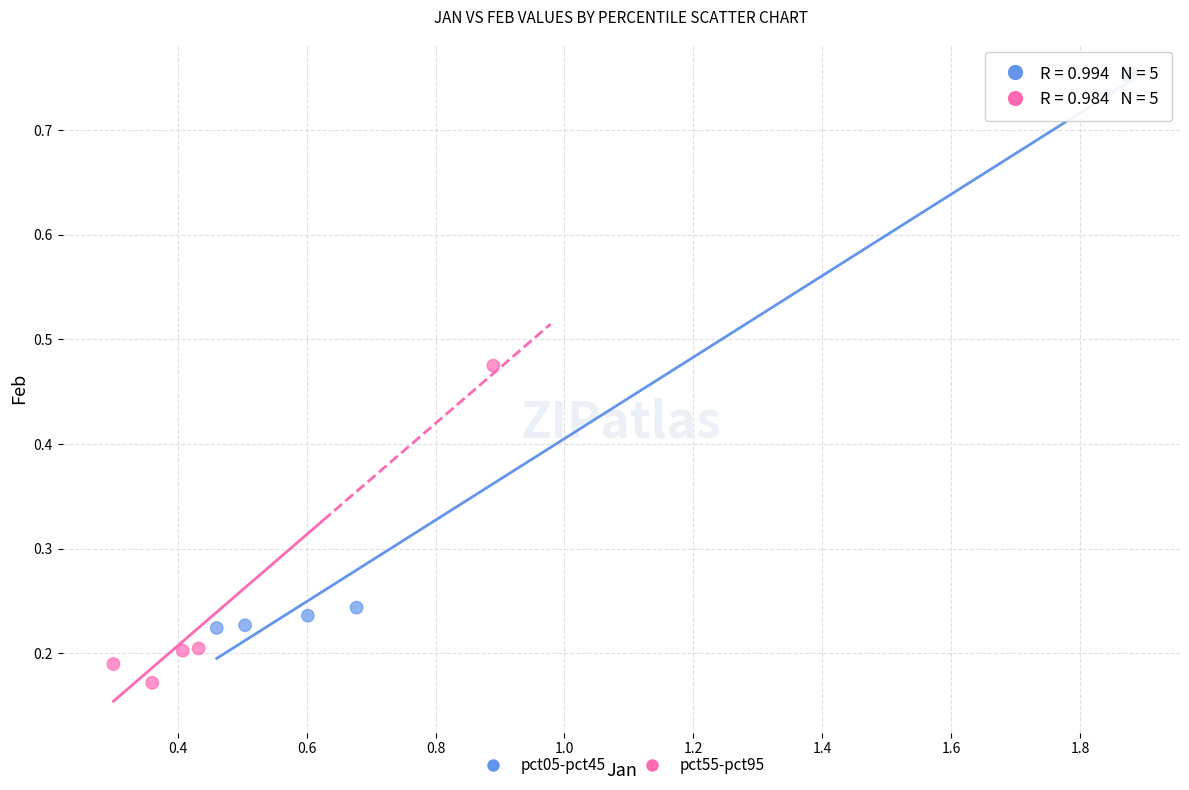

Which series reaches the maximum Y coordinate?

pct05-pct45